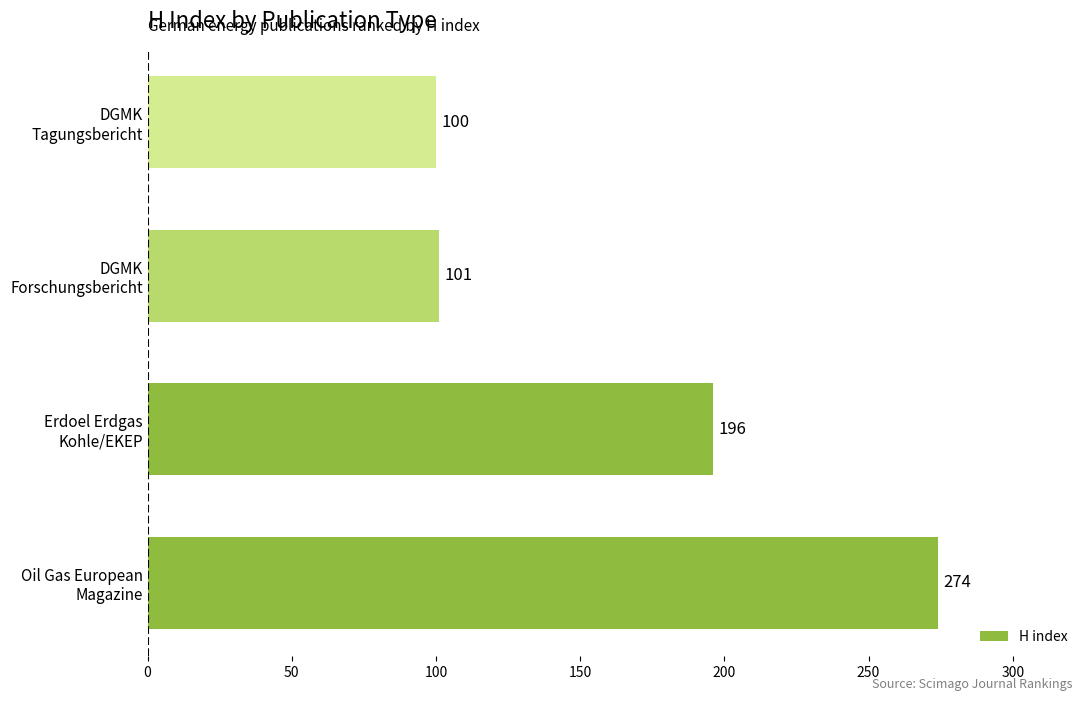

List the labels in order of value, smallest first.

DGMK
Tagungsbericht, DGMK
Forschungsbericht, Erdoel Erdgas
Kohle/EKEP, Oil Gas European
Magazine